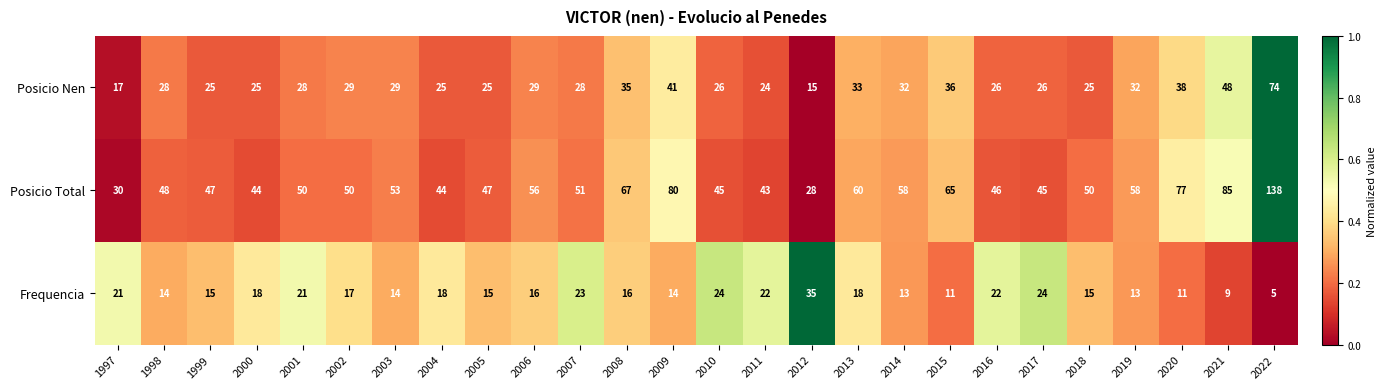

What is the sum of all Posicio Nen values?

799